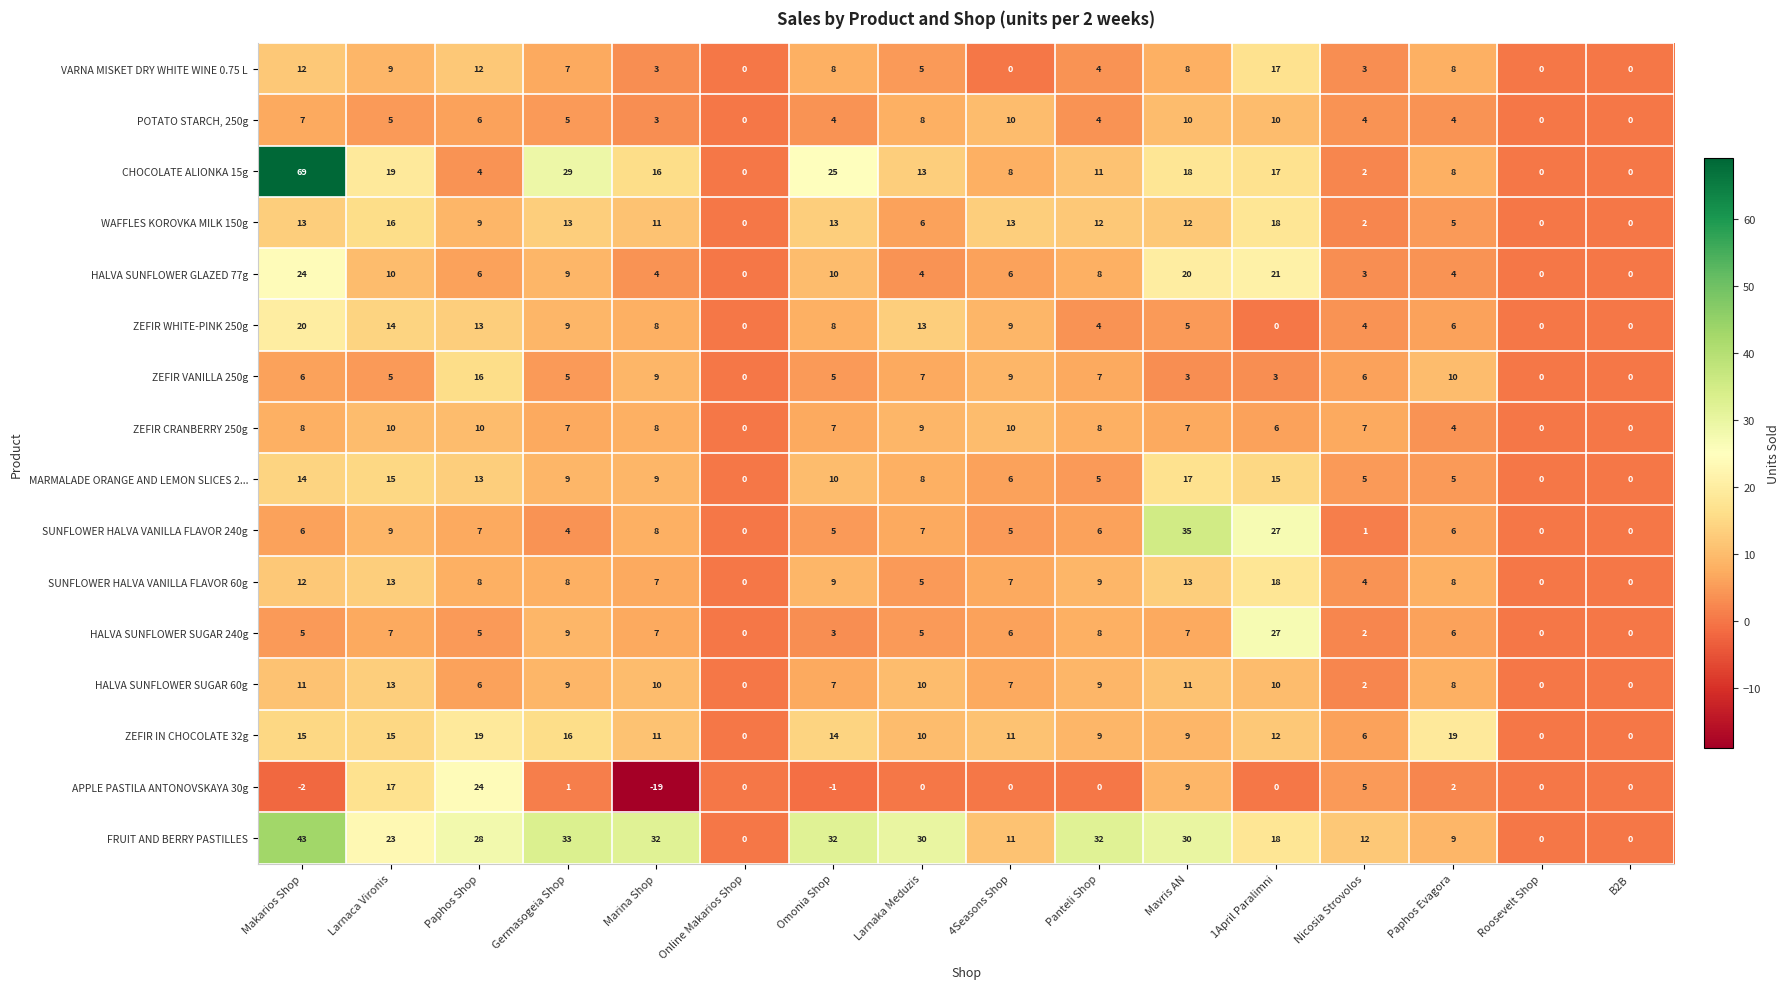

The VARNA MISKET DRY WHITE WINE 0.75 L series shows 8 at Omonia Shop. True or false?

True